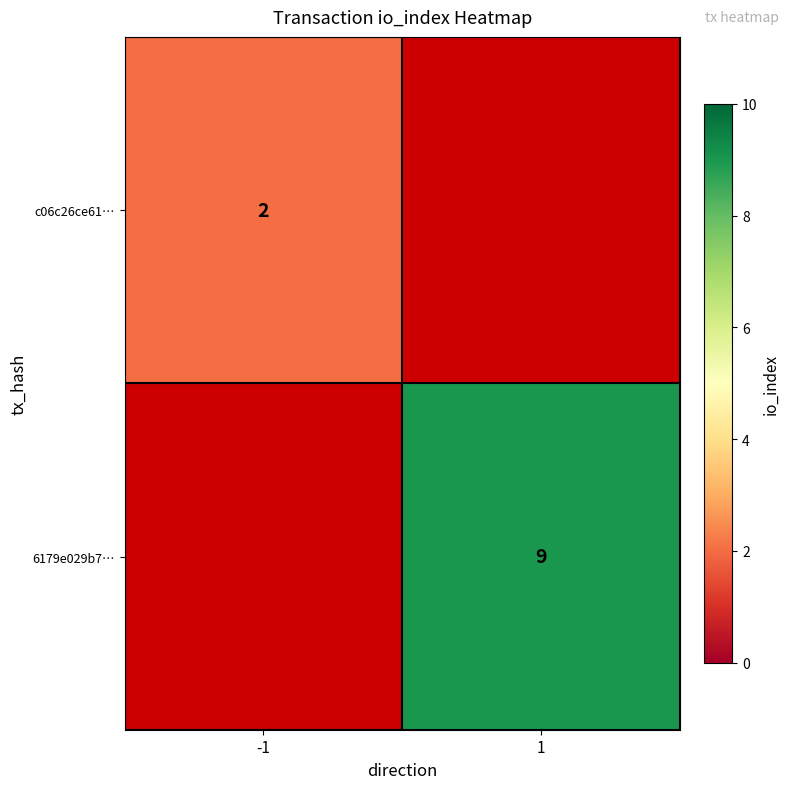

The c06c26ce61… series shows 1 at -1. True or false?

False